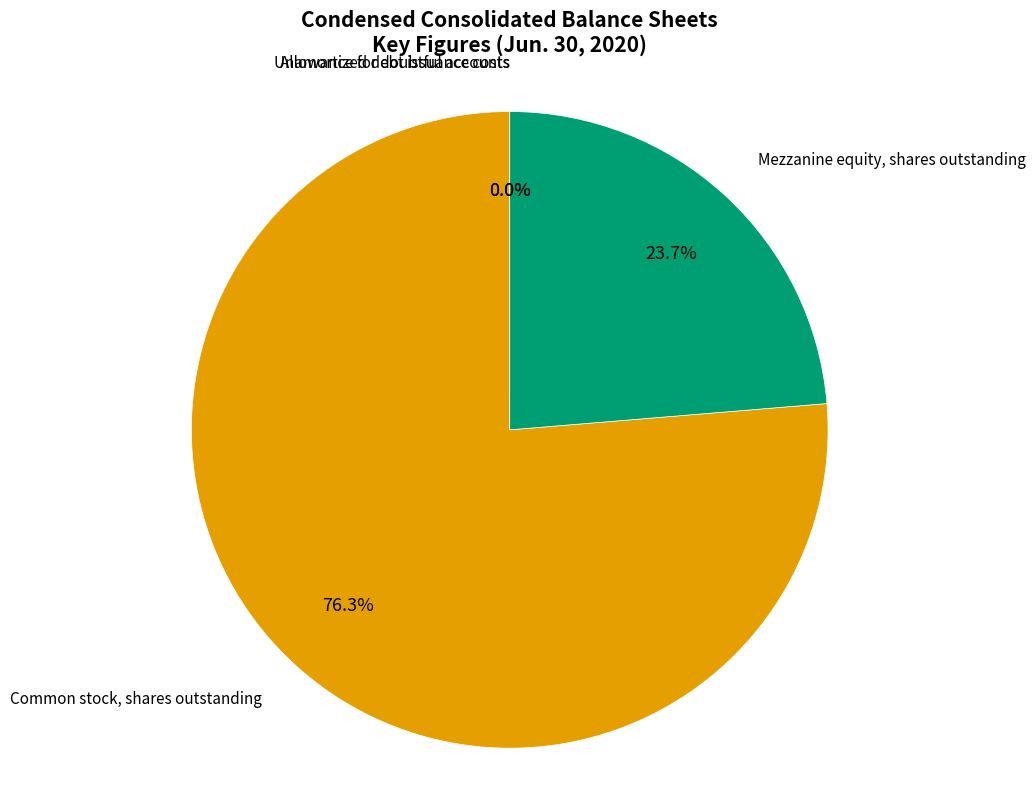

Which slice is the largest?

Common stock, shares outstanding